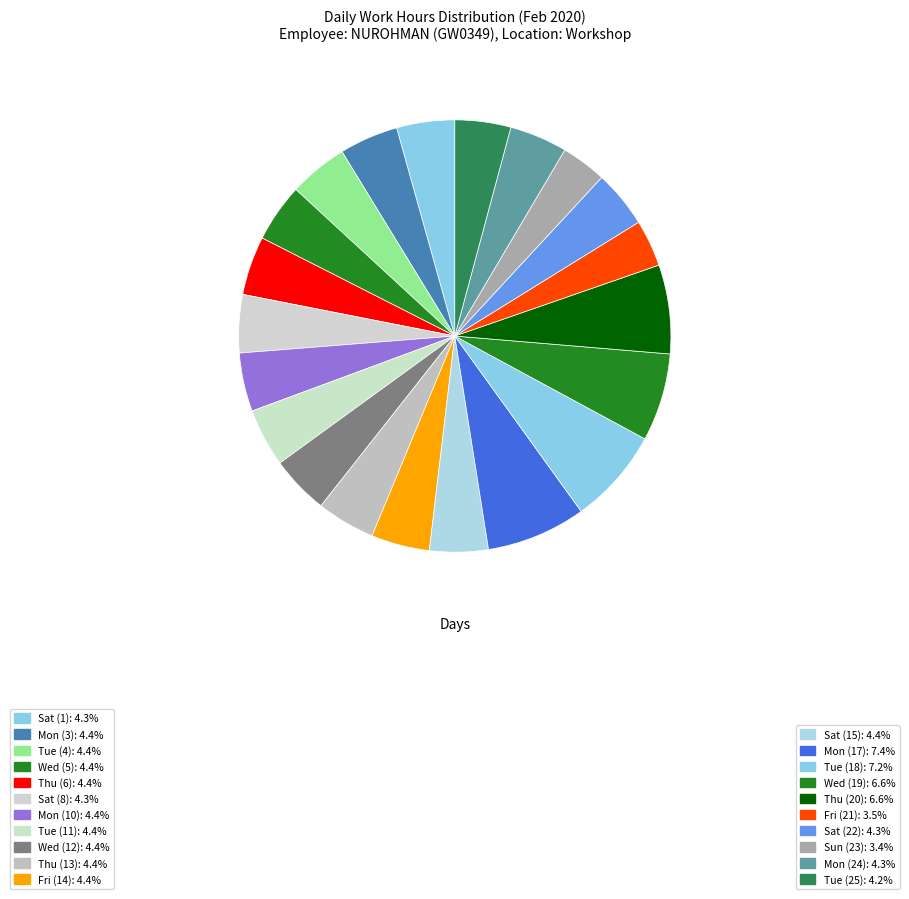

Approximately how many times larger is the value at Tue (11) compared to Sun (23)?

1.3